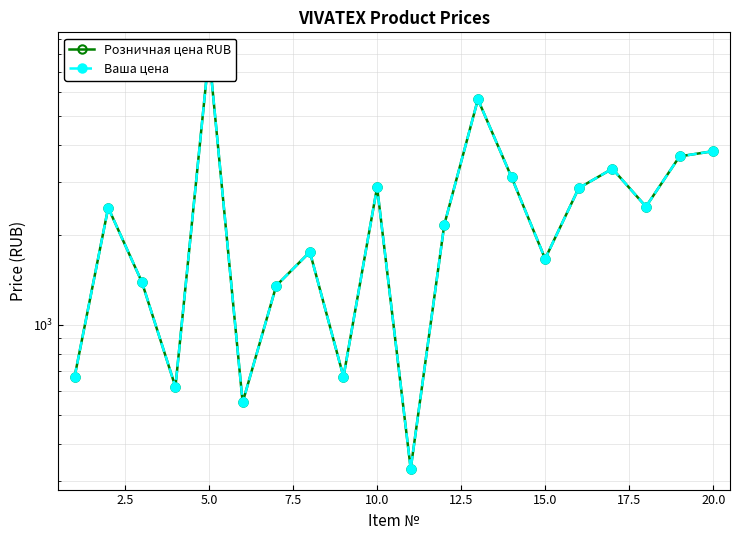

What is the difference between the maximum and minimum values in the Ваша цена series?

7750